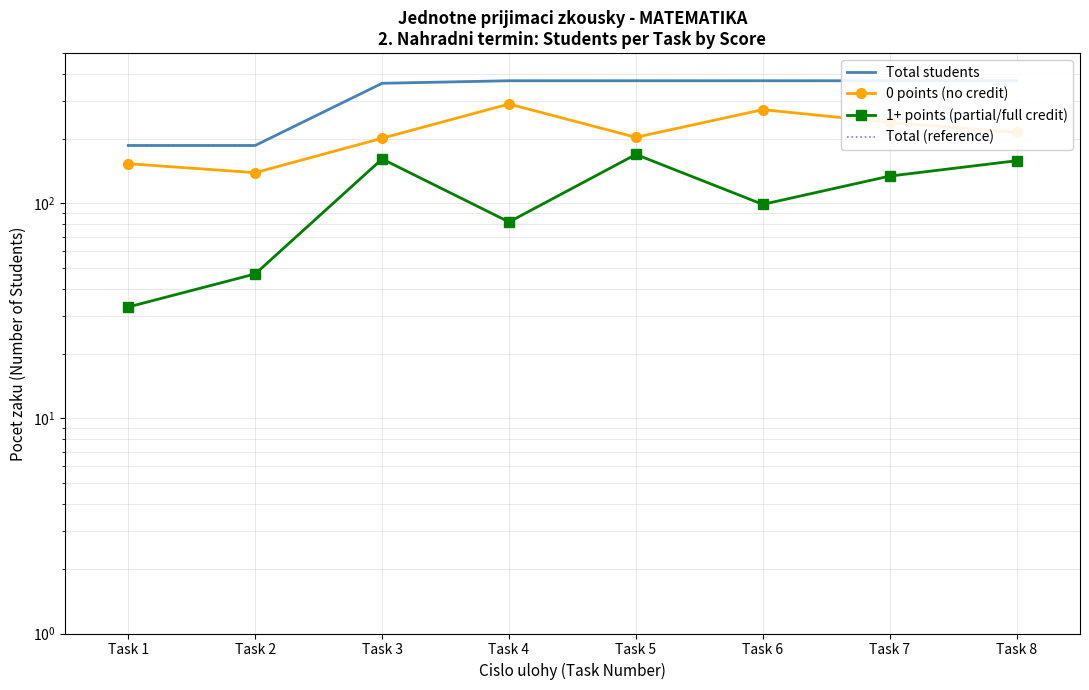

How many lines are shown in the chart?

4